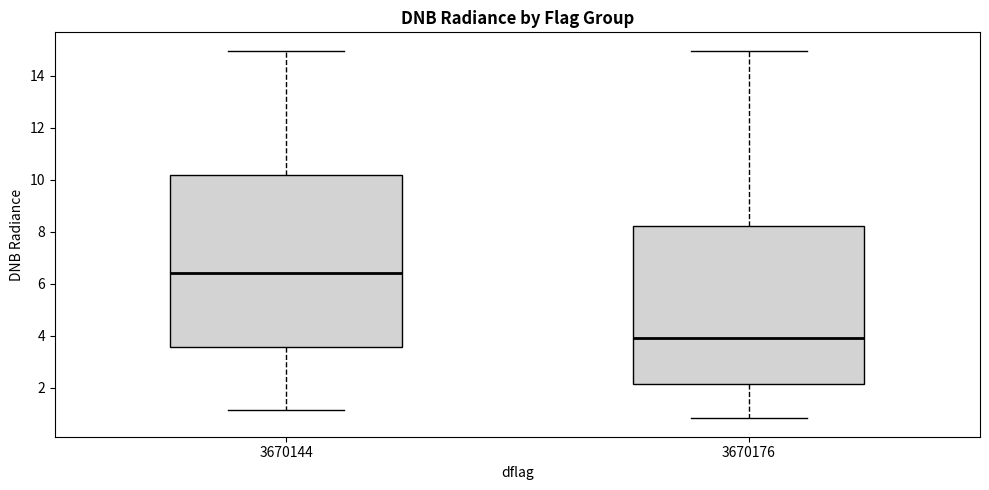

Reading left to right, transcribe this box plot: for each box, give where its median line is, the range the box spans, and where its two whiskers end, as read against the y-axis. The values are not printed on the chart, so give them approximately, as read against the axis.

3670144: median 6.4, box 3.6 to 10.2, whiskers 1.2 to 15.0
3670176: median 4.0, box 2.2 to 8.2, whiskers 0.8 to 15.0